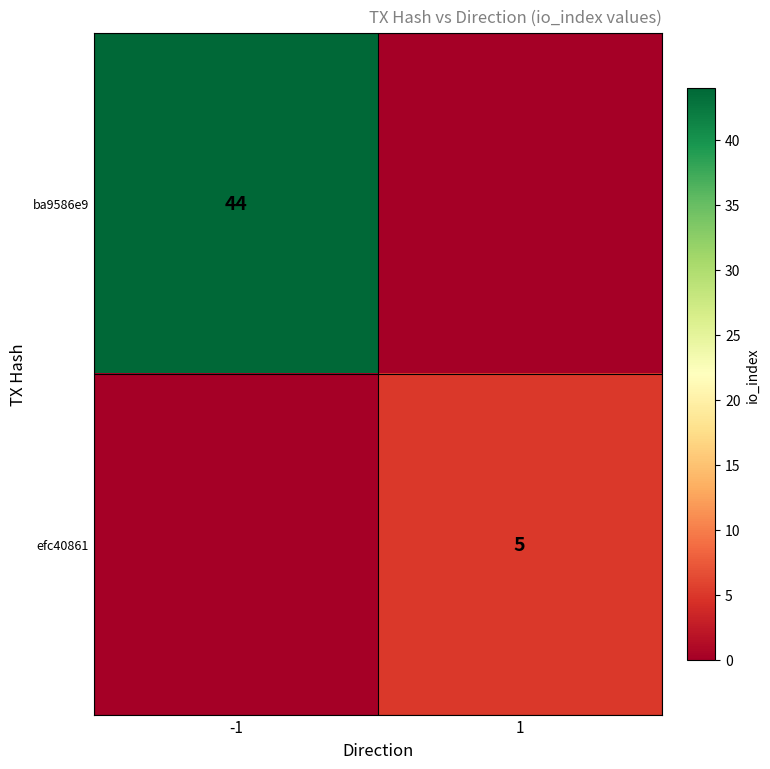

True or false: ba9586e9 has a value of 77 at -1.

False